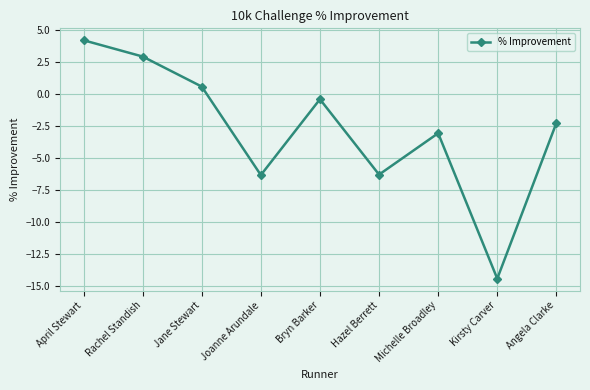

Count the number of values greater than -2.

4